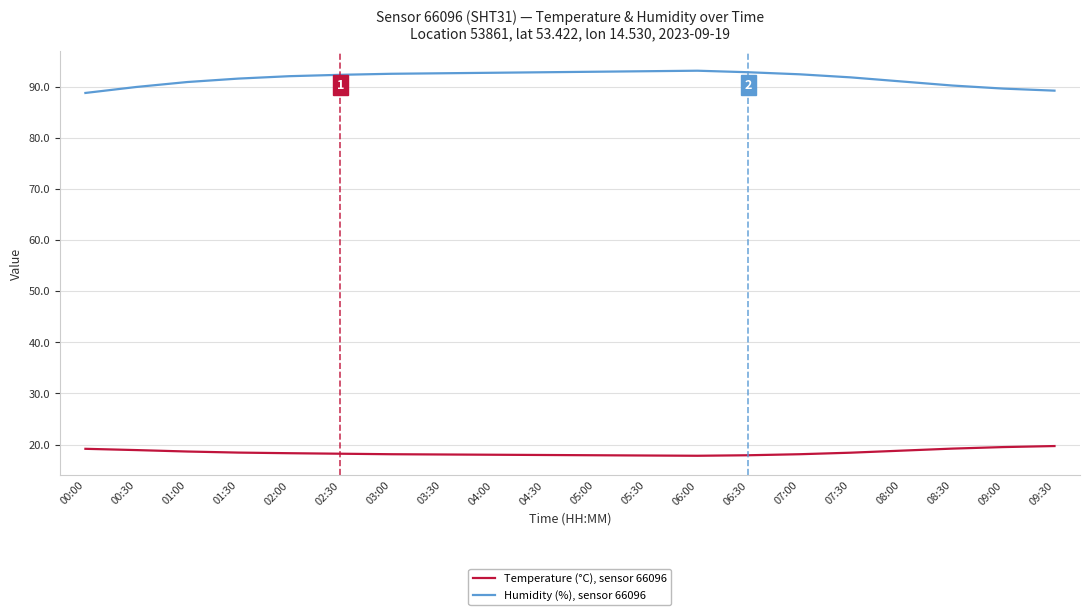

List the series in order of their peak value, highest first.

Humidity (%), sensor 66096, Temperature (°C), sensor 66096